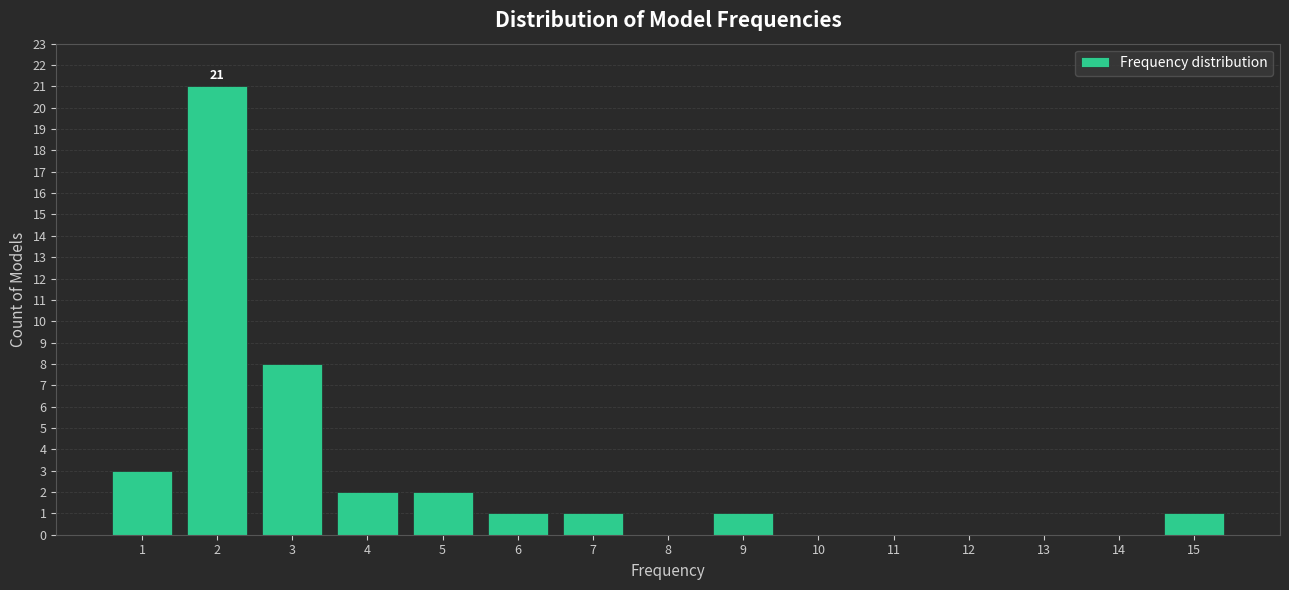

Which range on the x-axis has the tallest bar?

1.5 to 2.5